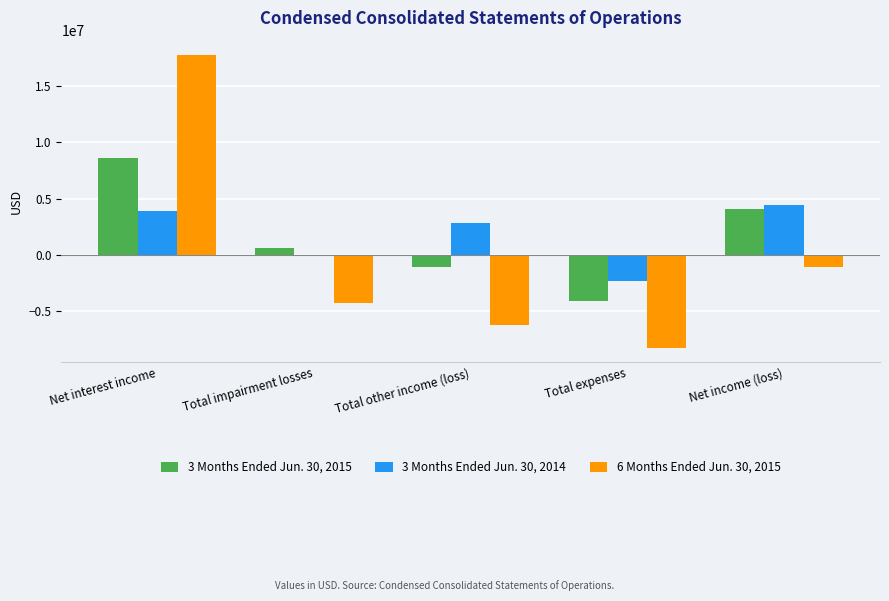

Between Total impairment losses and Net income (loss), which series saw the biggest shift?

3 Months Ended Jun. 30, 2014